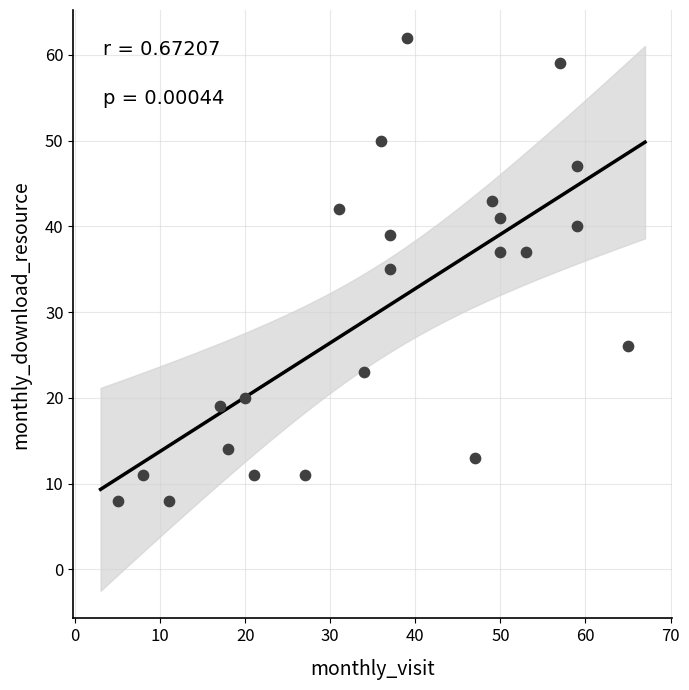

What is the range of Y values (max minus min)?

54